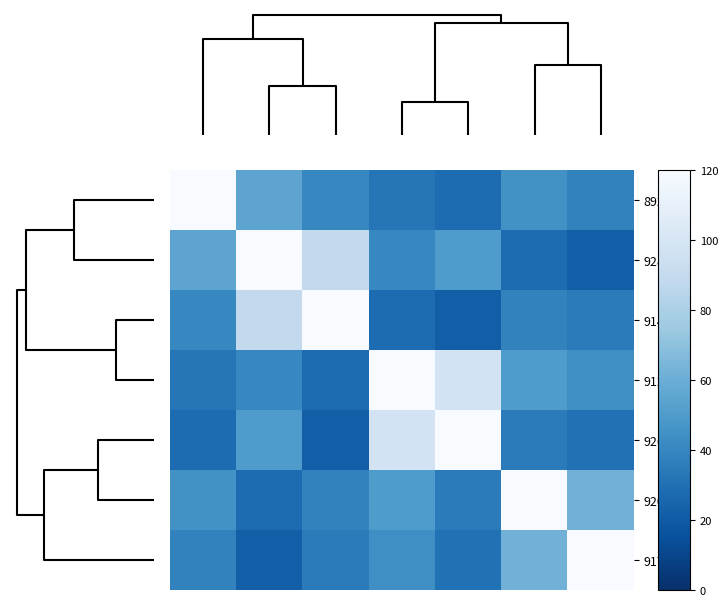

Count the number of data series in this chart.

7